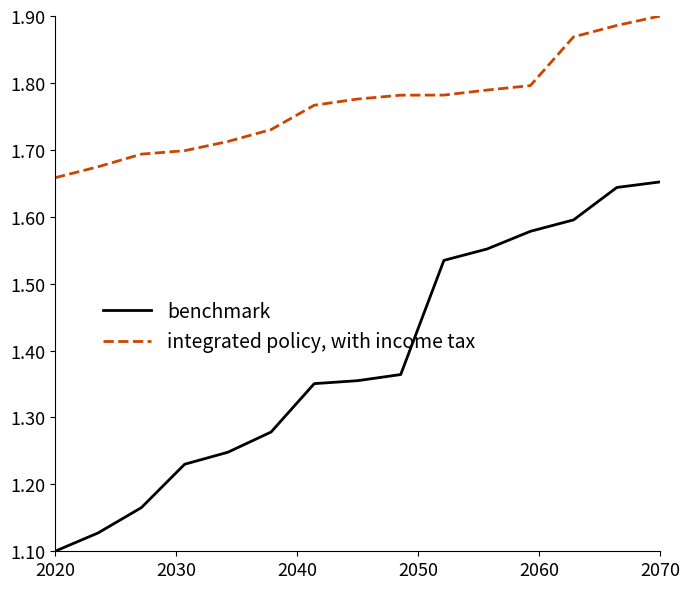

True or false: integrated policy, with income tax has more than 2 points higher than both neighbors.

False